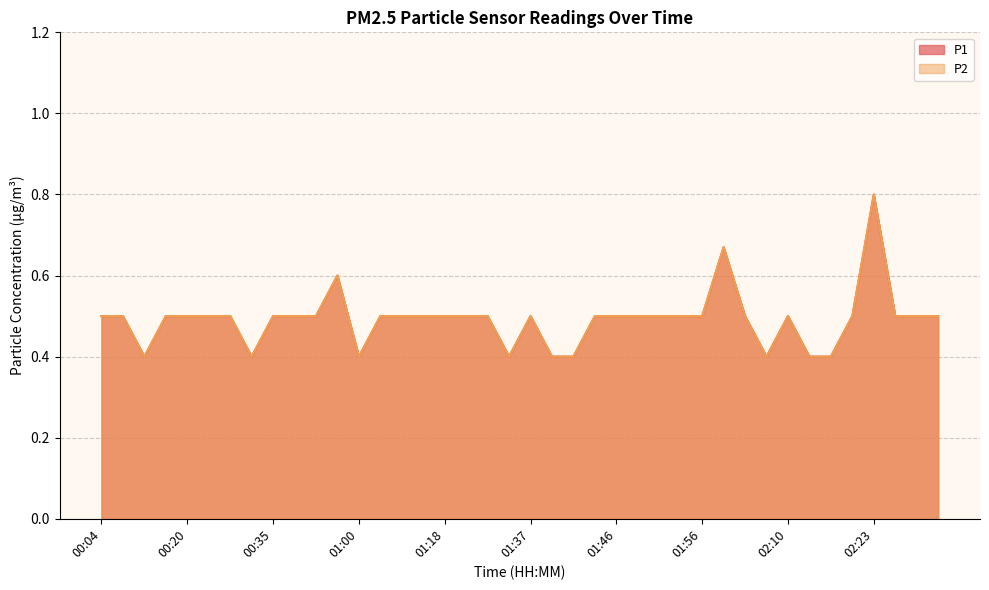

What is the sum of all P2 values?

19.7